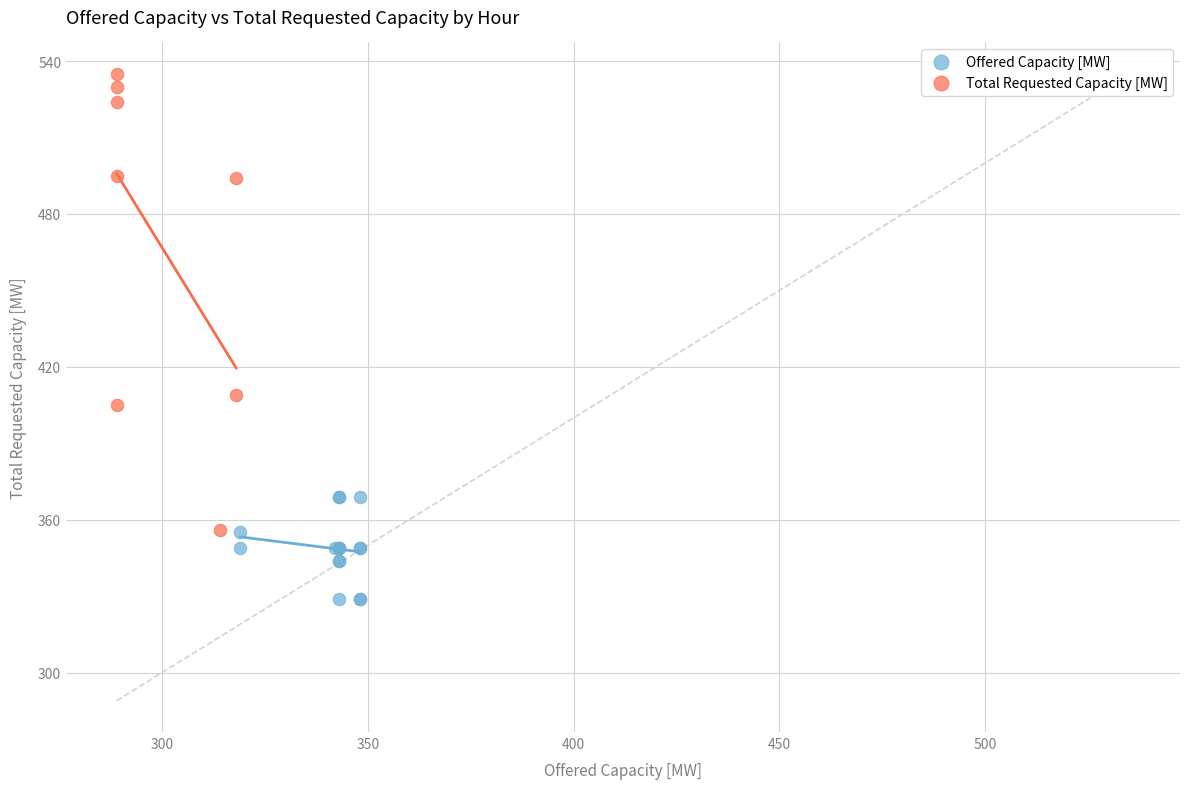

Which series has the widest spread of Y values?

Total Requested Capacity [MW]